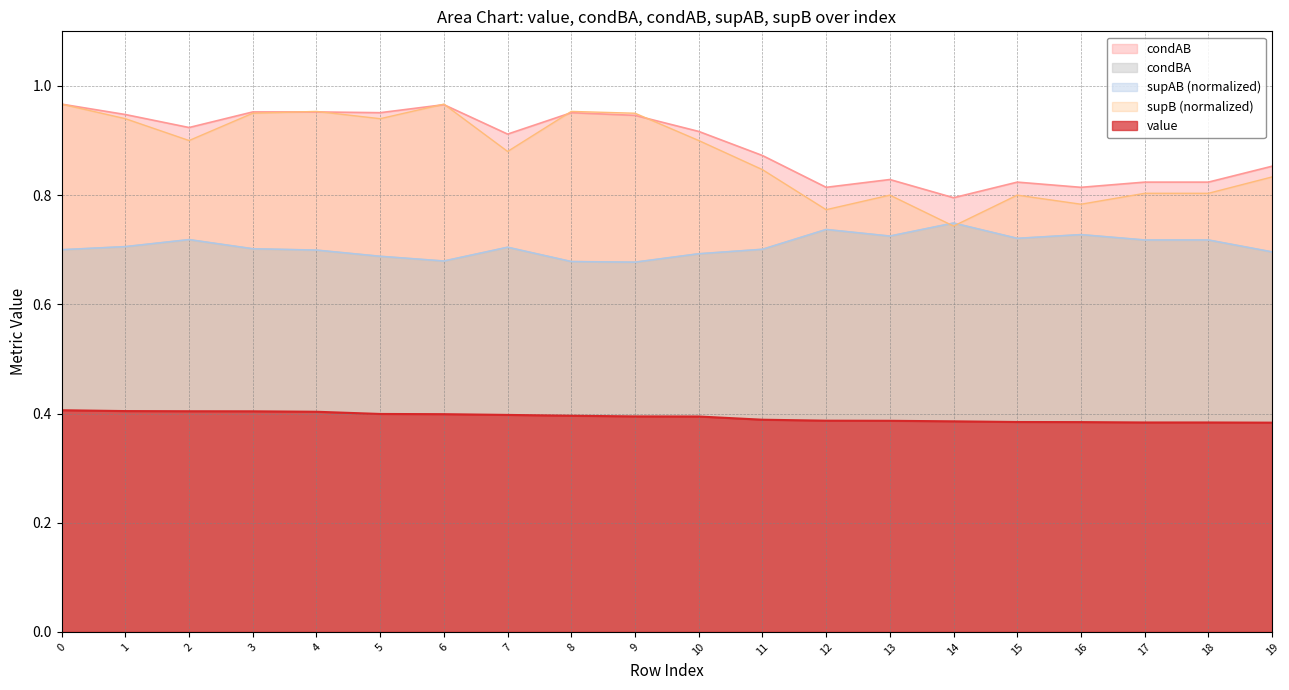

True or false: supB has more than 0 points higher than both neighbors.

True